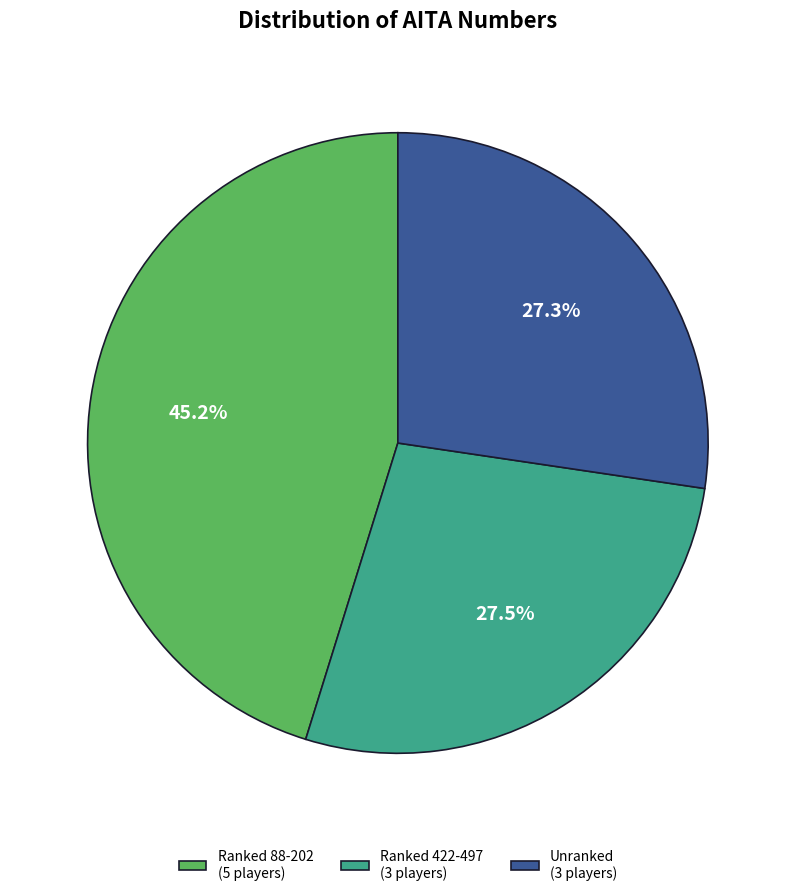

How many slices are in this pie chart?

3